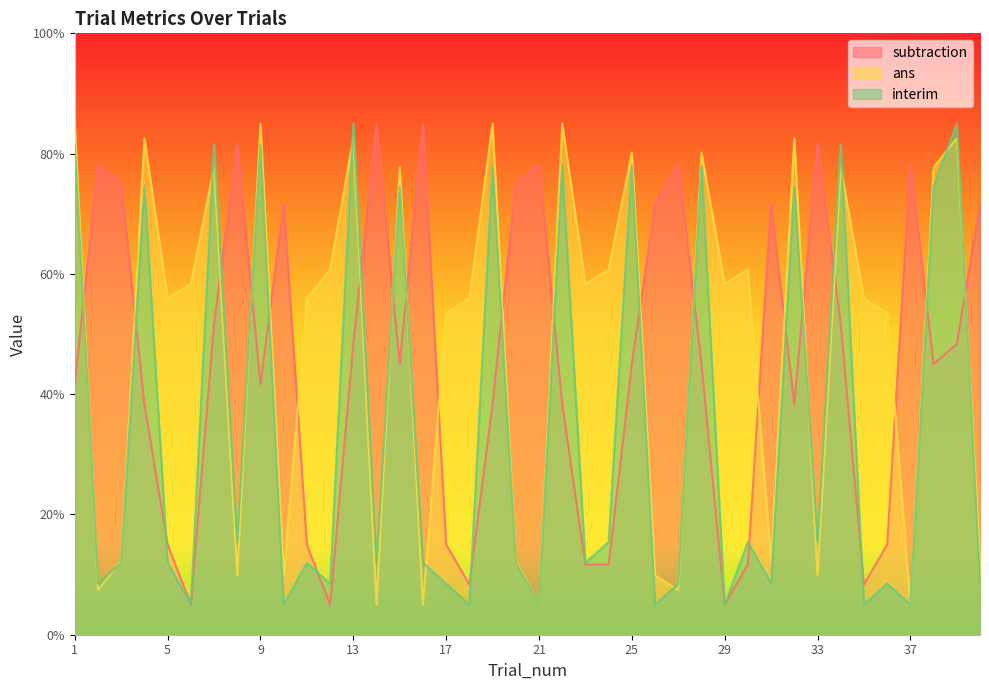

True or false: subtraction and ans intersect in this chart.

True